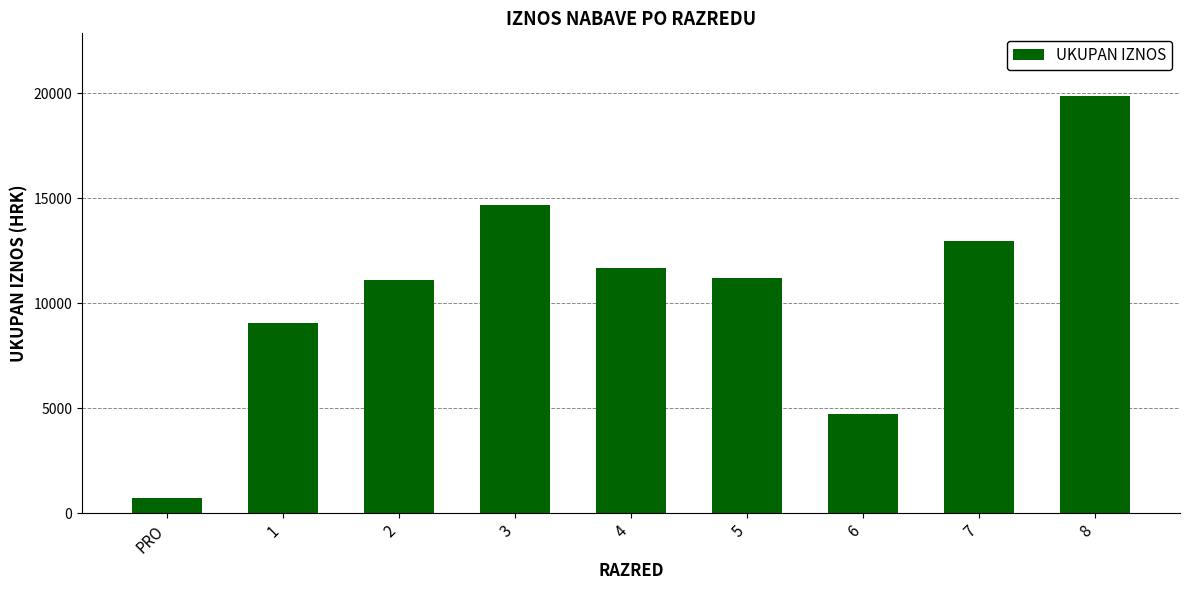

What is the difference between the maximum and minimum values?

19168.7